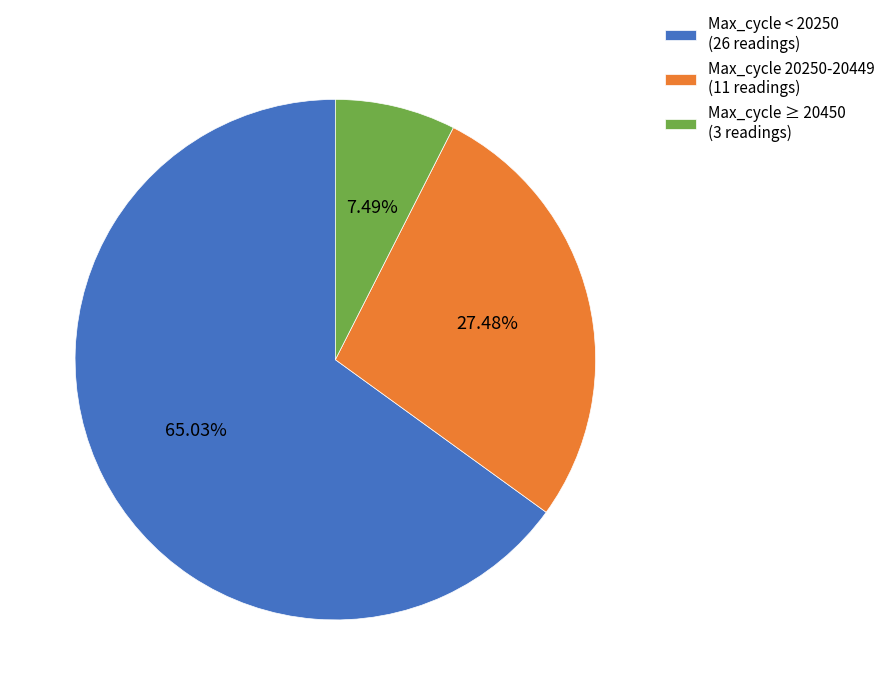

Which has a higher value, Max_cycle 20250-20449 (11 readings) or Max_cycle < 20250 (26 readings)?

Max_cycle < 20250 (26 readings)